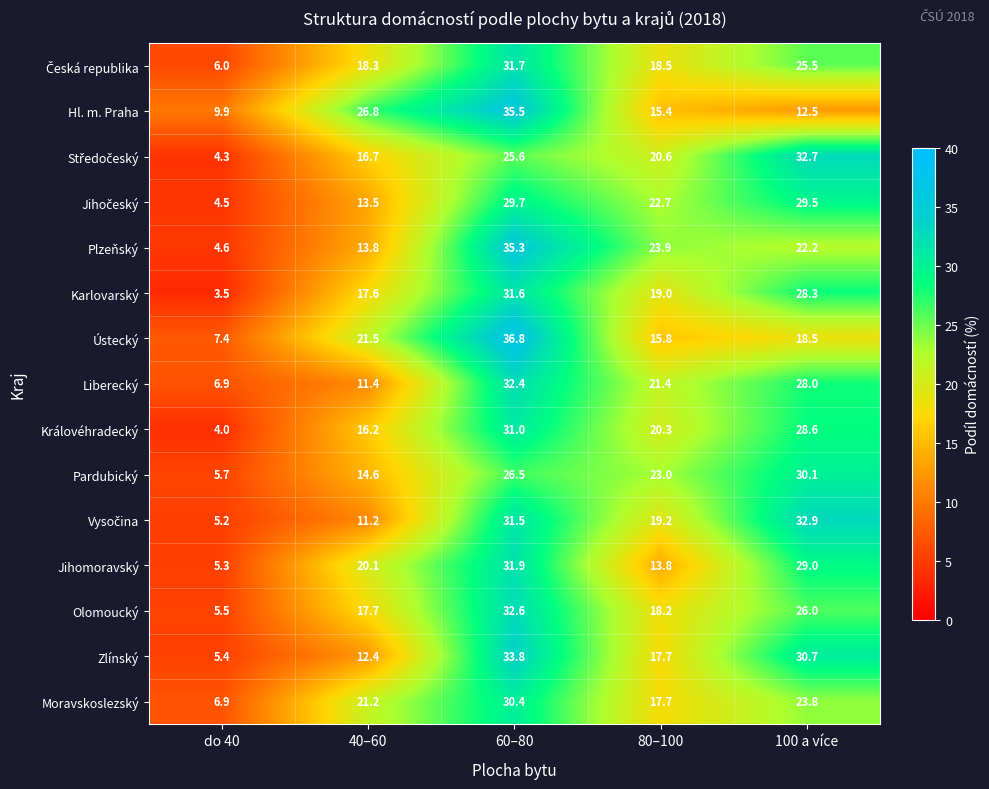

The Moravskoslezský series shows 30.3 at 80–100. True or false?

False